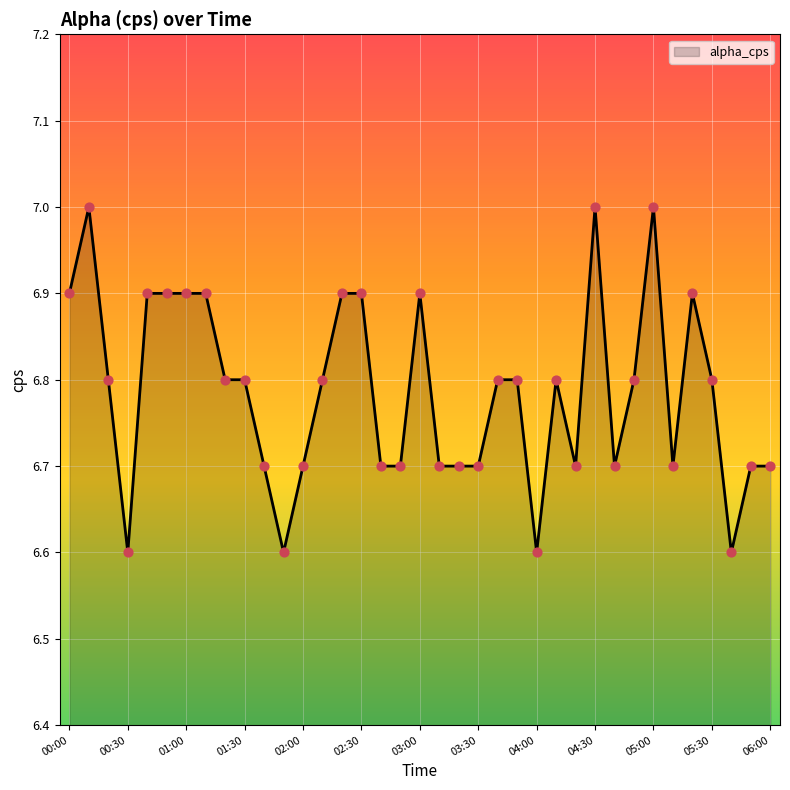

What is the minimum value shown in the chart?

6.6